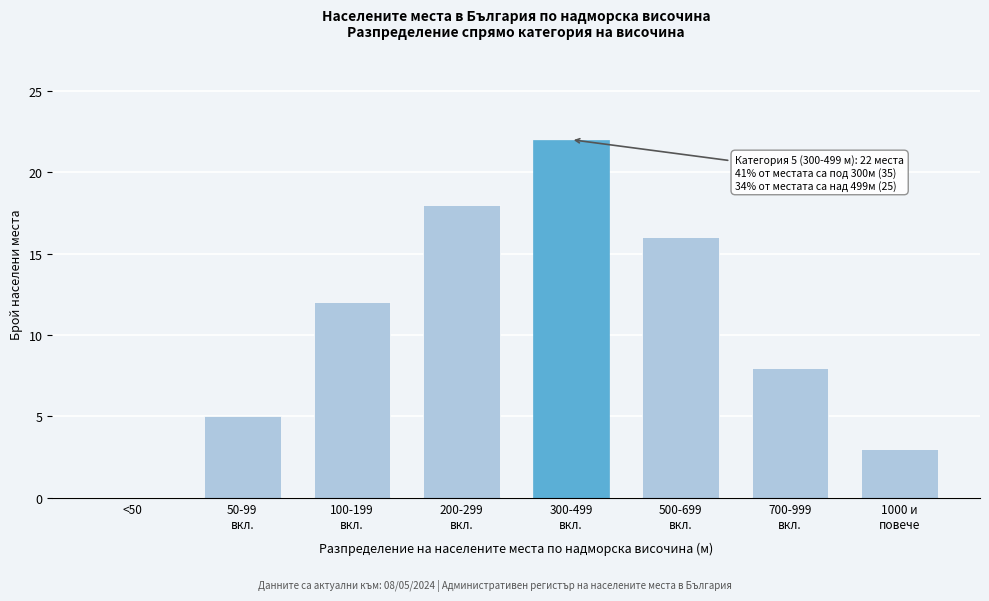

What is the sum of all values?

84